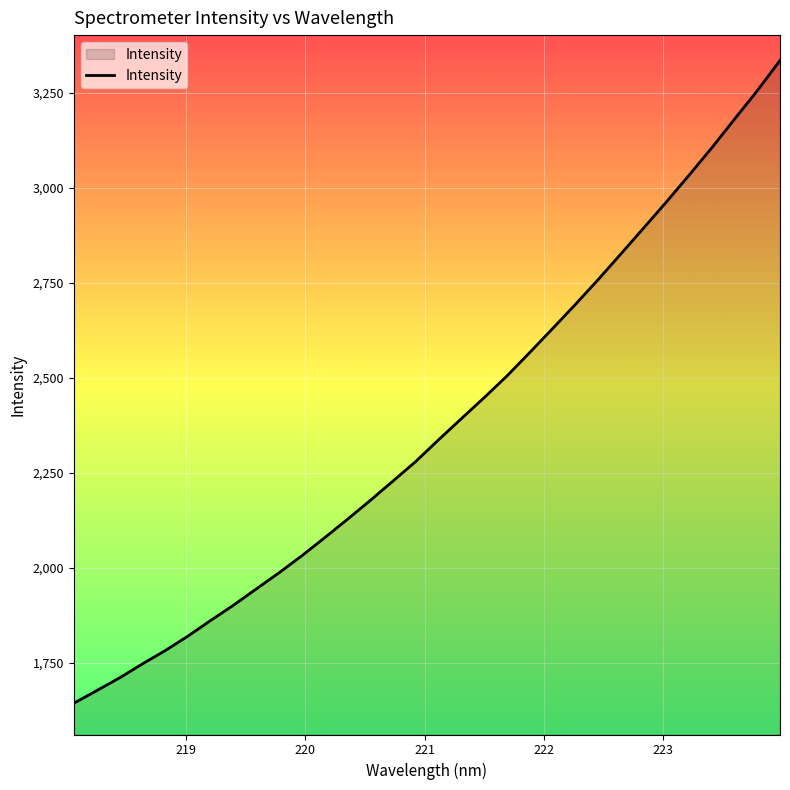

What is the minimum value shown in the chart?

1643.5